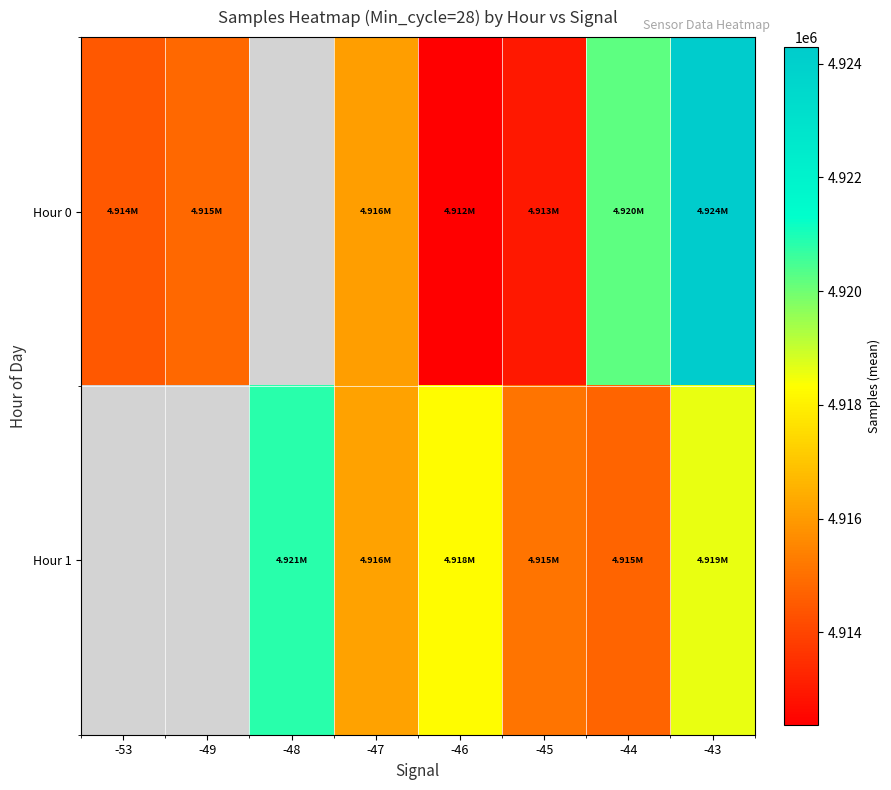

At which label is Hour 0 closest to 4918333?

-44